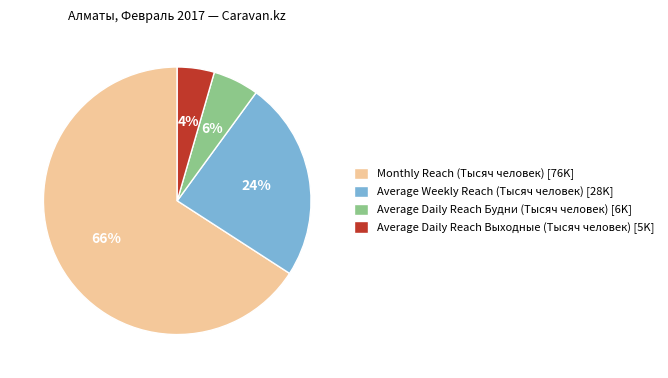

To the nearest percent, what portion does Average Daily Reach Выходные (Тысяч человек) represent?

4%